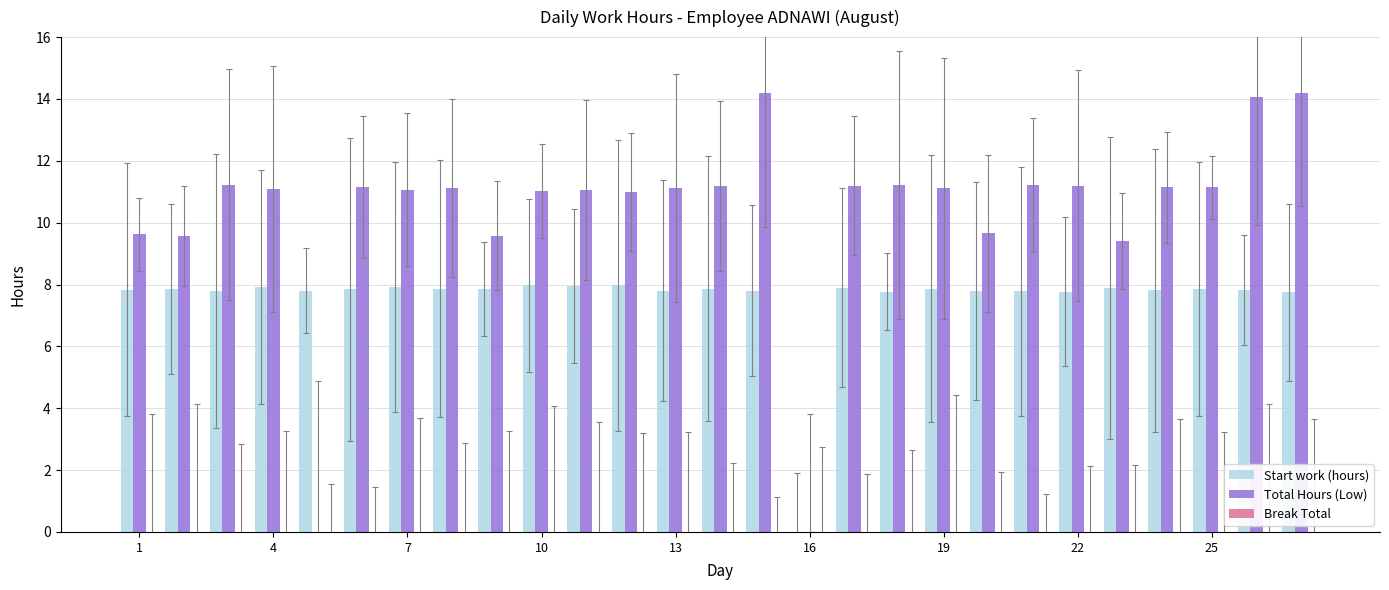

How many values in Start work (hours) are above zero?

26